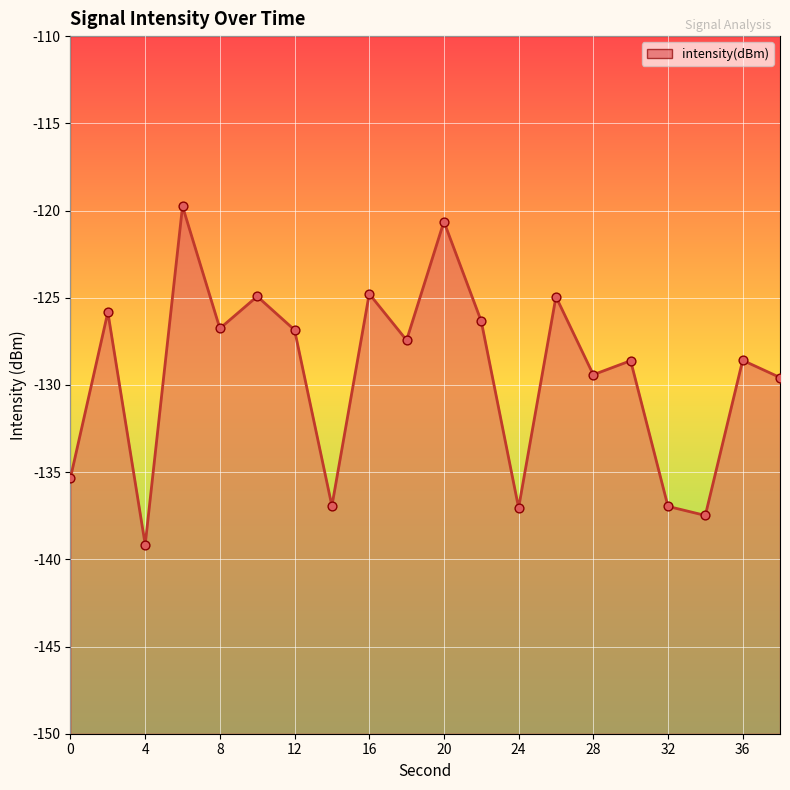

Between 24 and 36, which is larger?

36